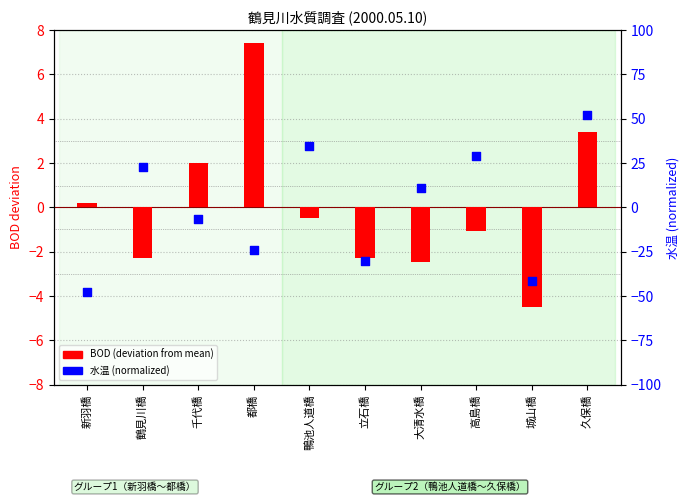

What is the total value across all series at 鴨池人道橋?

34.2